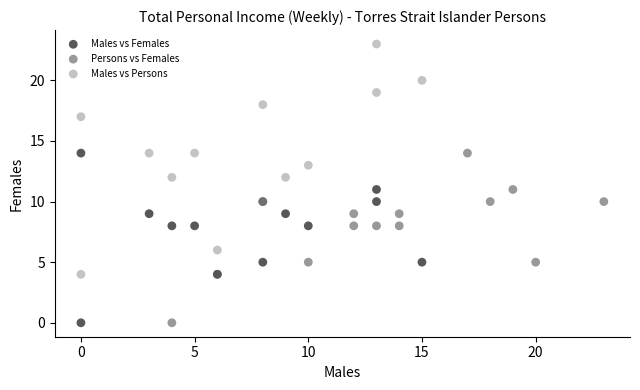

What are all the series names shown in the legend?

Males vs Females, Persons vs Females, Males vs Persons